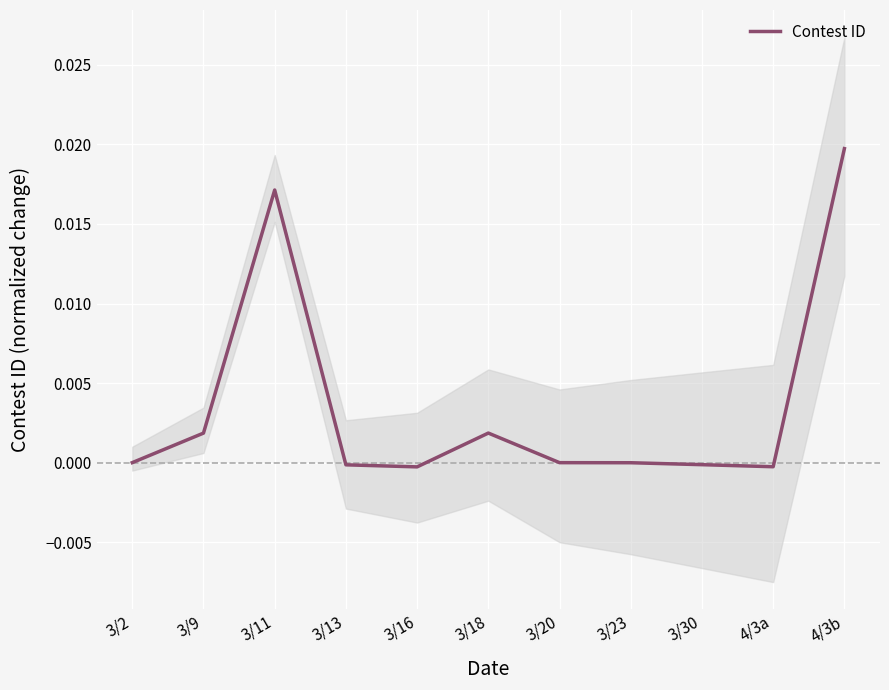

How many points are higher than both their immediate neighbors (excluding endpoints)?

2